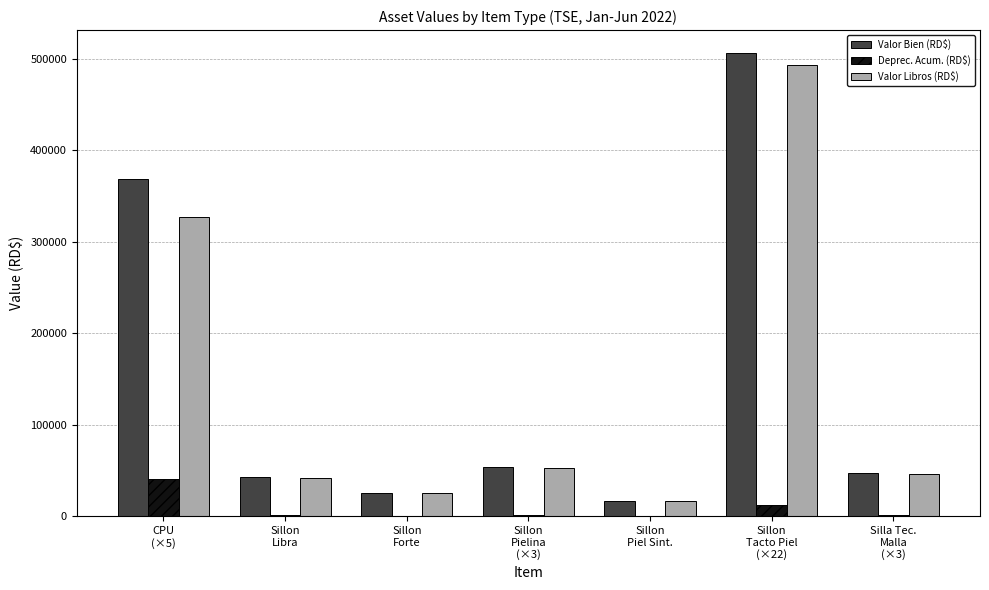

What is the average value of the Valor Libros (RD$) series?

143594.0